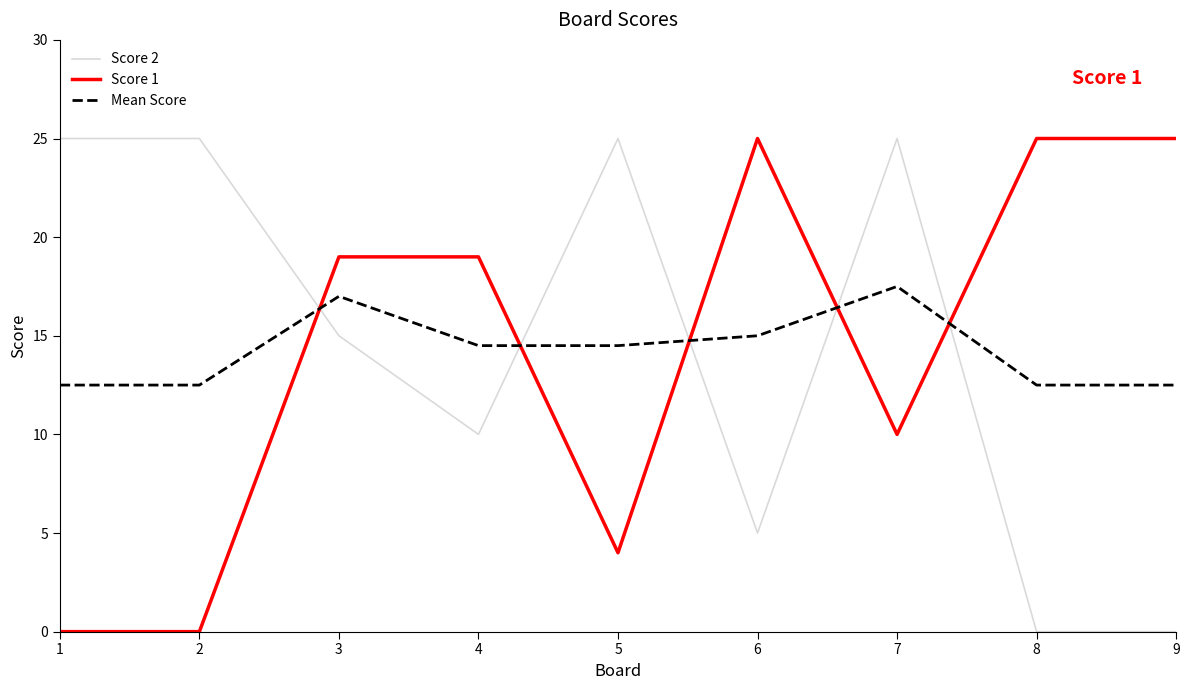

True or false: Mean Score has more than 0 interior local peaks.

True